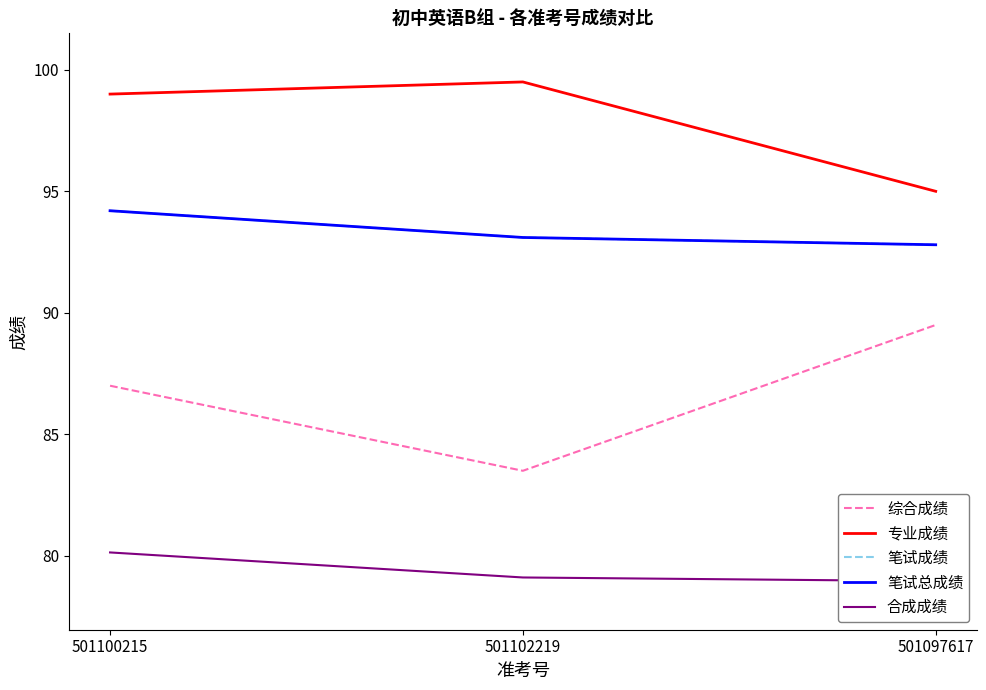

Is the value of 专业成绩 at 501097617 greater than the value of 综合成绩 at 501100215?

Yes